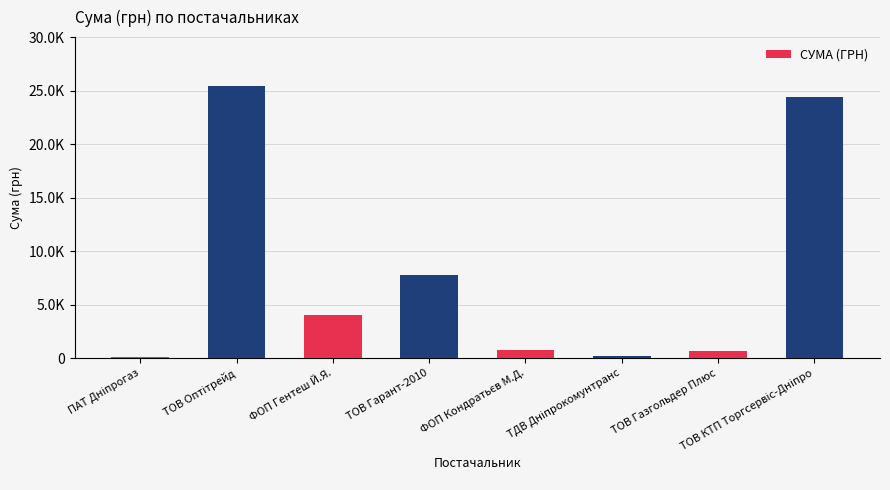

Which category has the highest value across all series?

ТОВ Оптітрейд